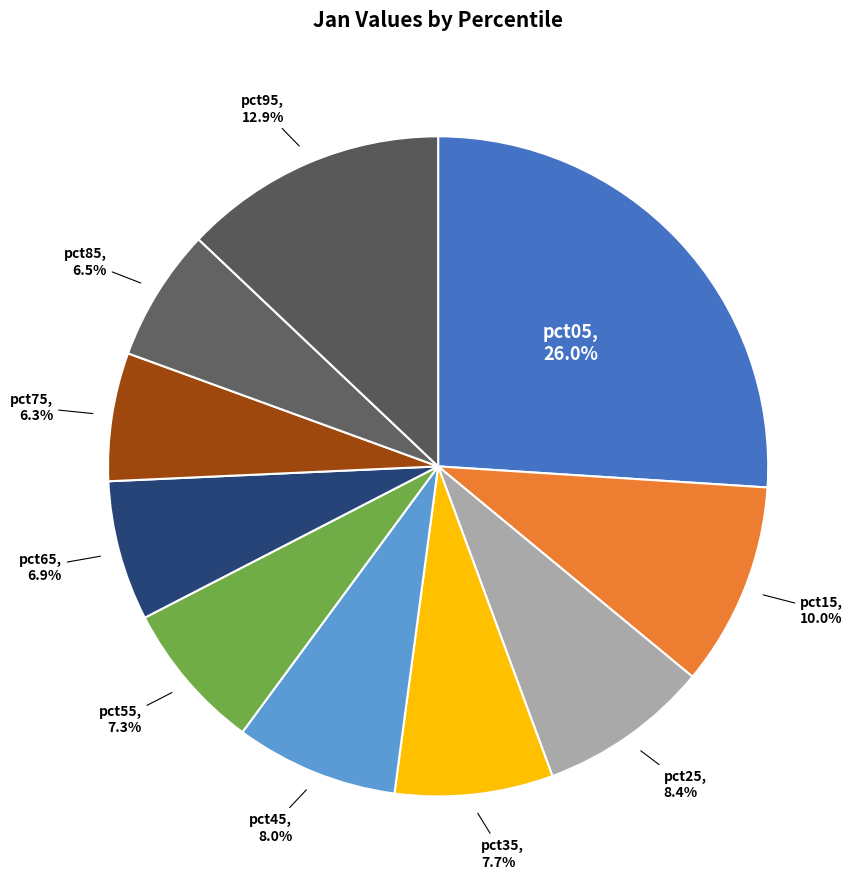

How many slices are in this pie chart?

10